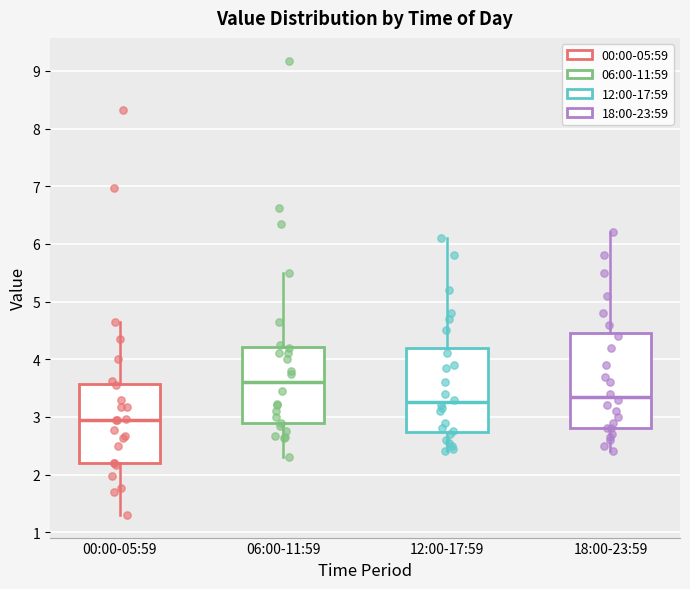

Comparing the boxes themselves (not the whiskers), which one is the tallest?

18:00-23:59